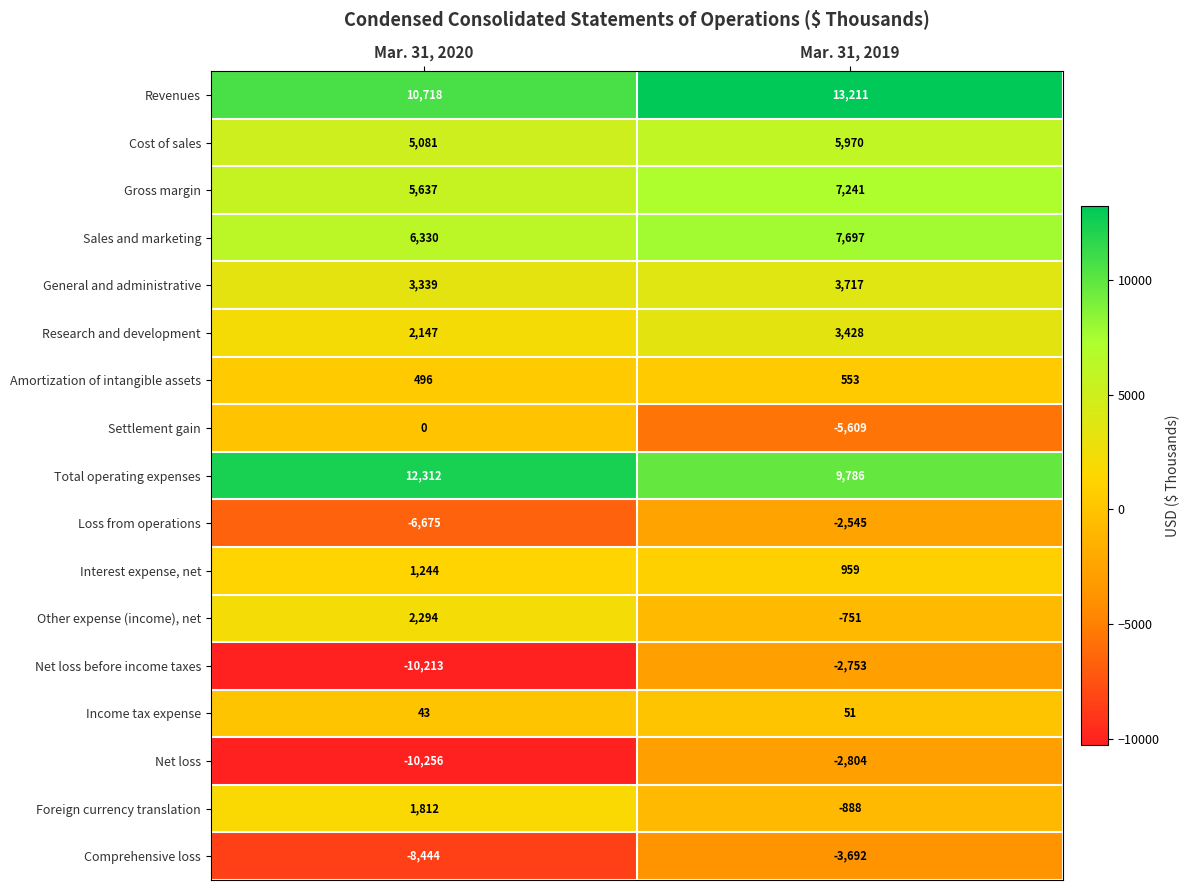

What value does the Research and development series have at Mar. 31, 2020, to the nearest 10?

2150